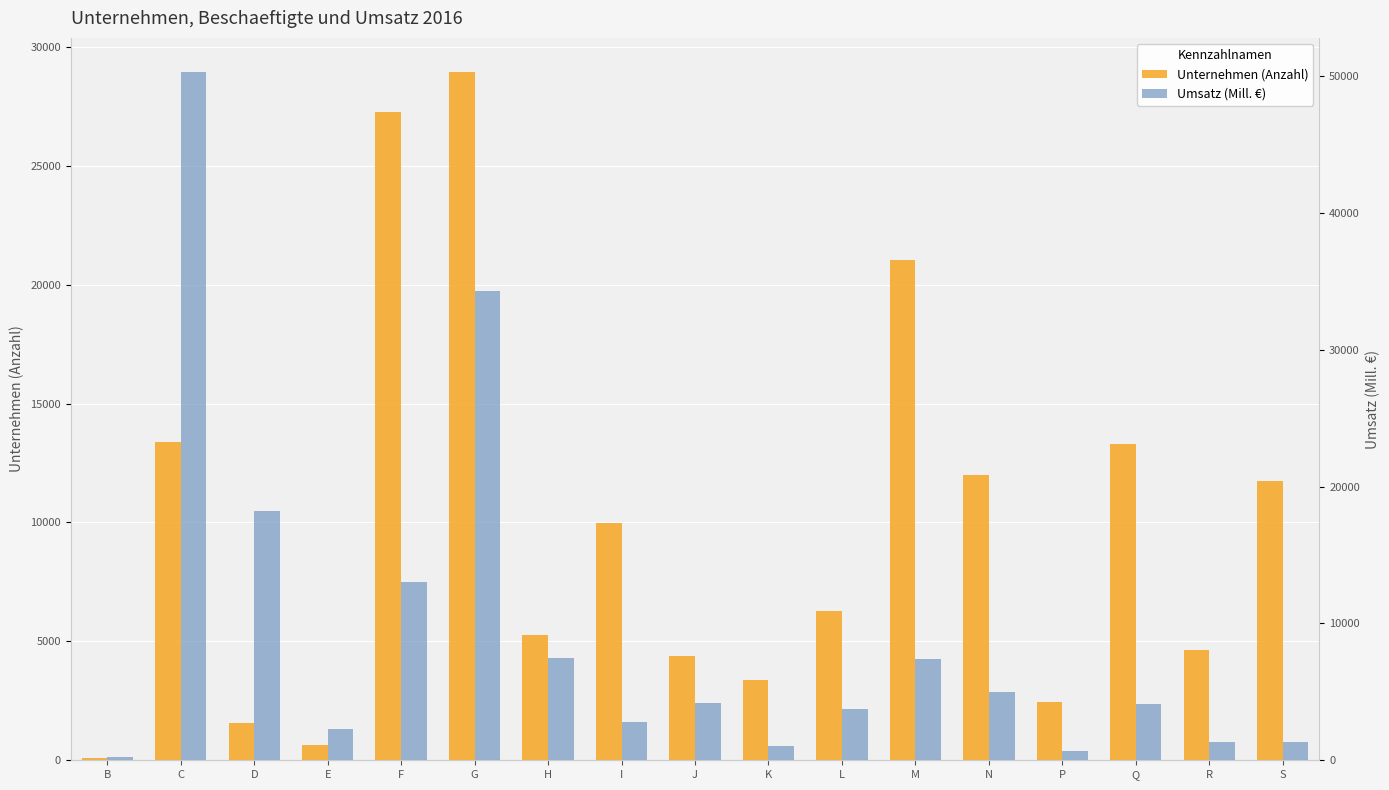

Does the chart contain any negative values?

No